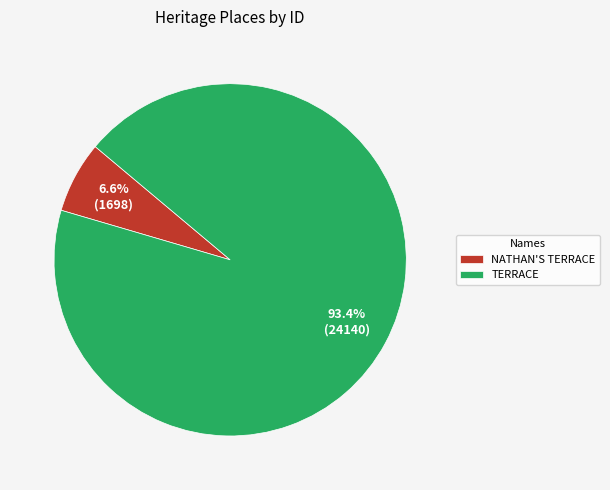

Between TERRACE and NATHAN'S TERRACE, which is larger?

TERRACE